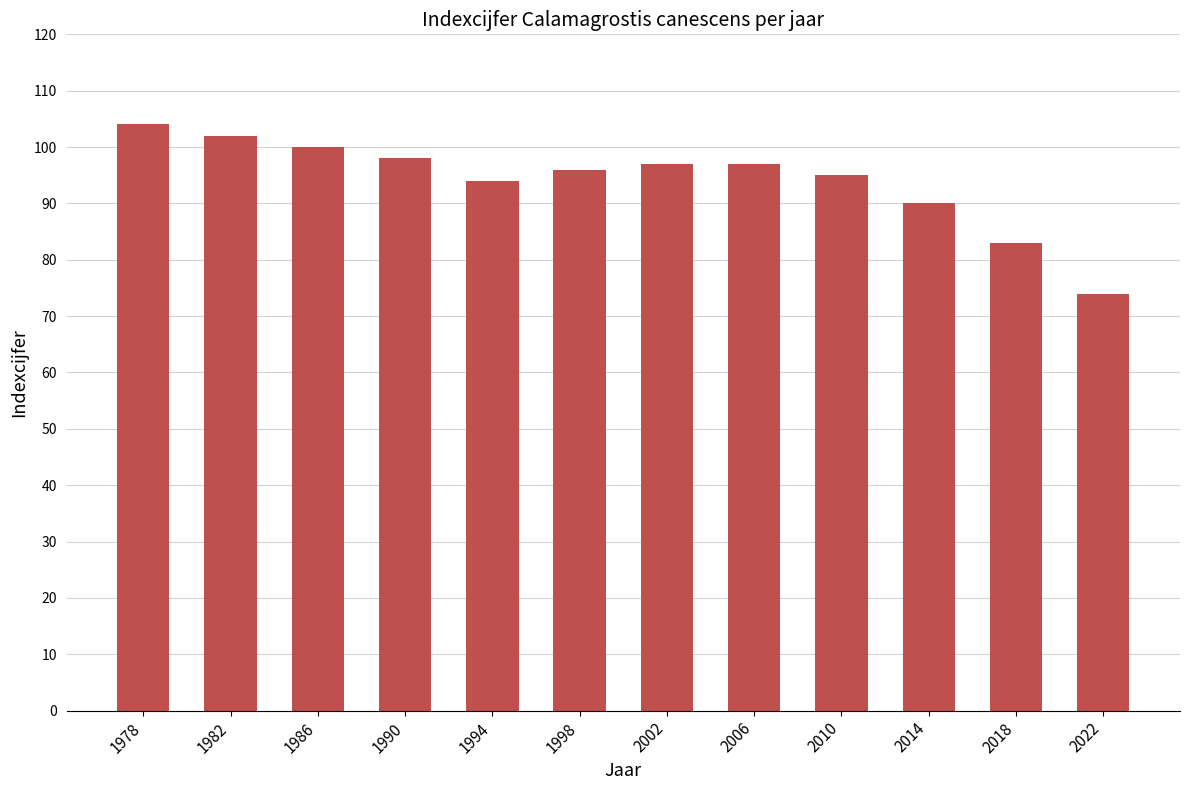

True or false: the data shows 66 at 2010.

False